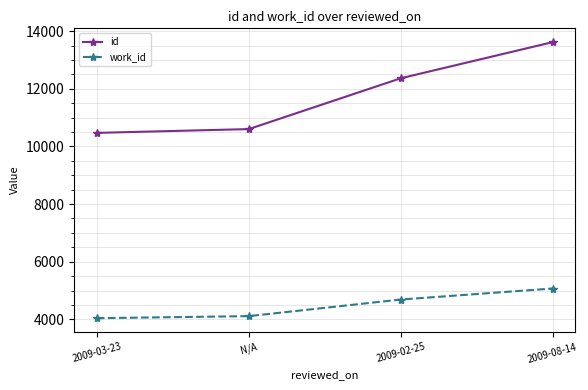

What is the difference between the id values at N/A and 2009-03-23?

131